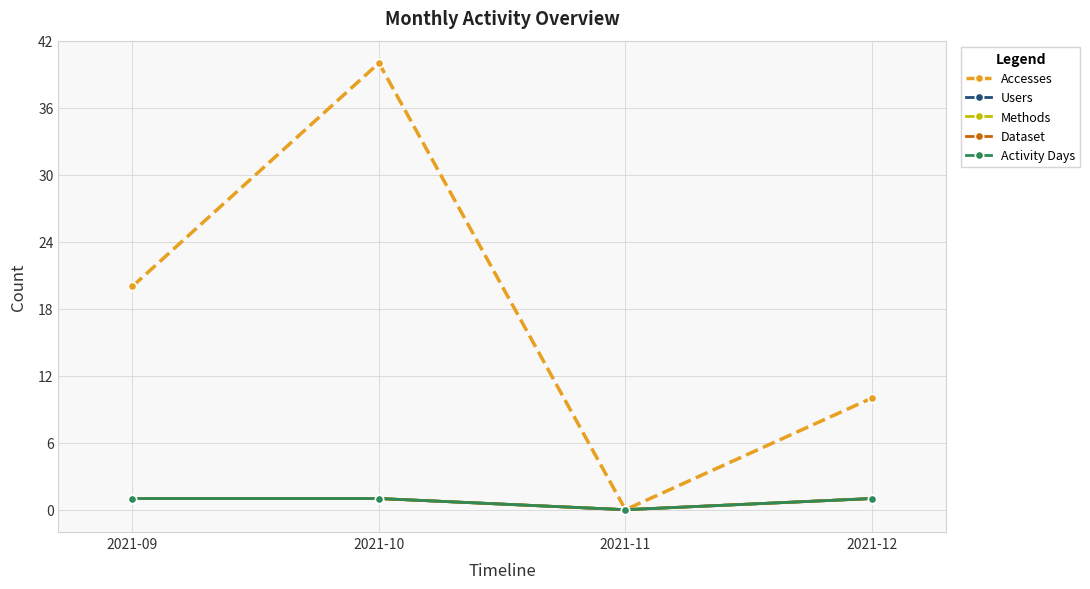

What is the average value of the Accesses series?

18